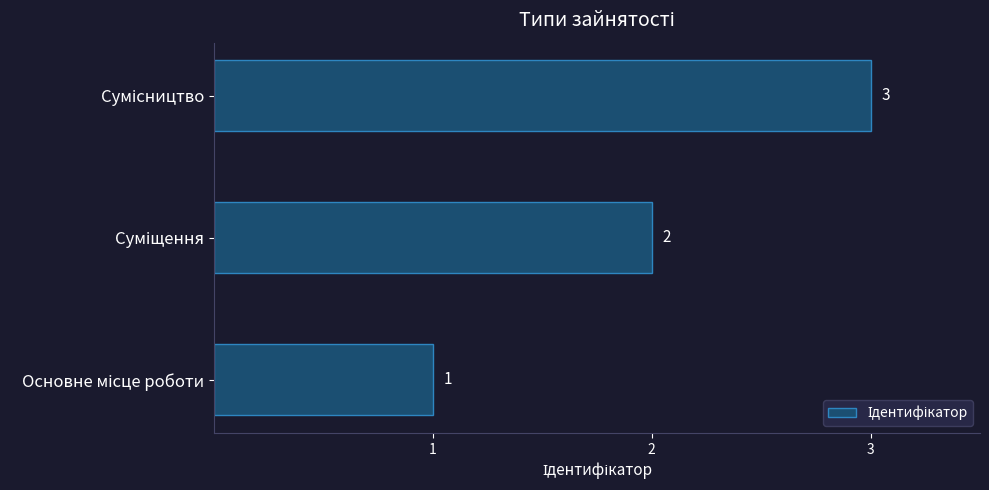

What is the sum of all values?

6